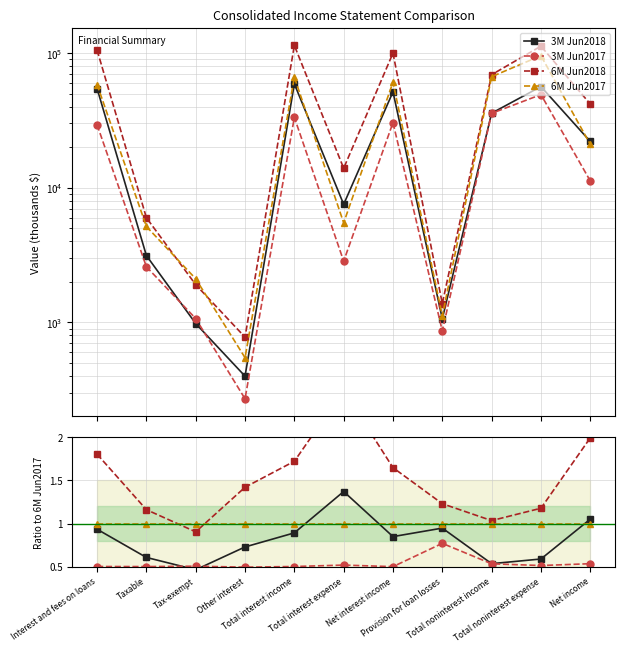

True or false: 3M Jun2017 has more than 0 interior local peaks.

True